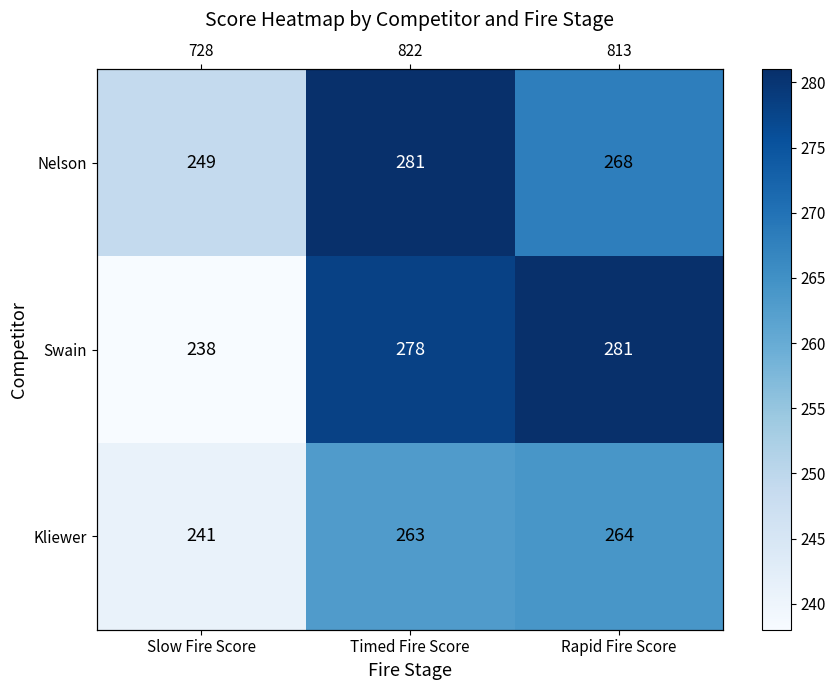

At Timed Fire Score, list the series in order from largest to smallest.

Nelson, Swain, Kliewer